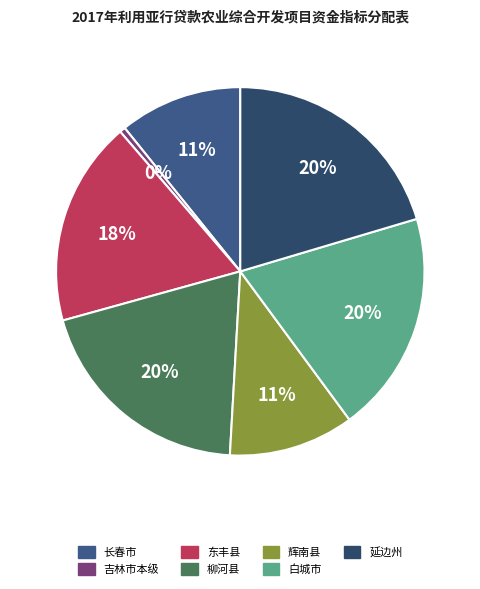

Does any single category account for the majority?

No